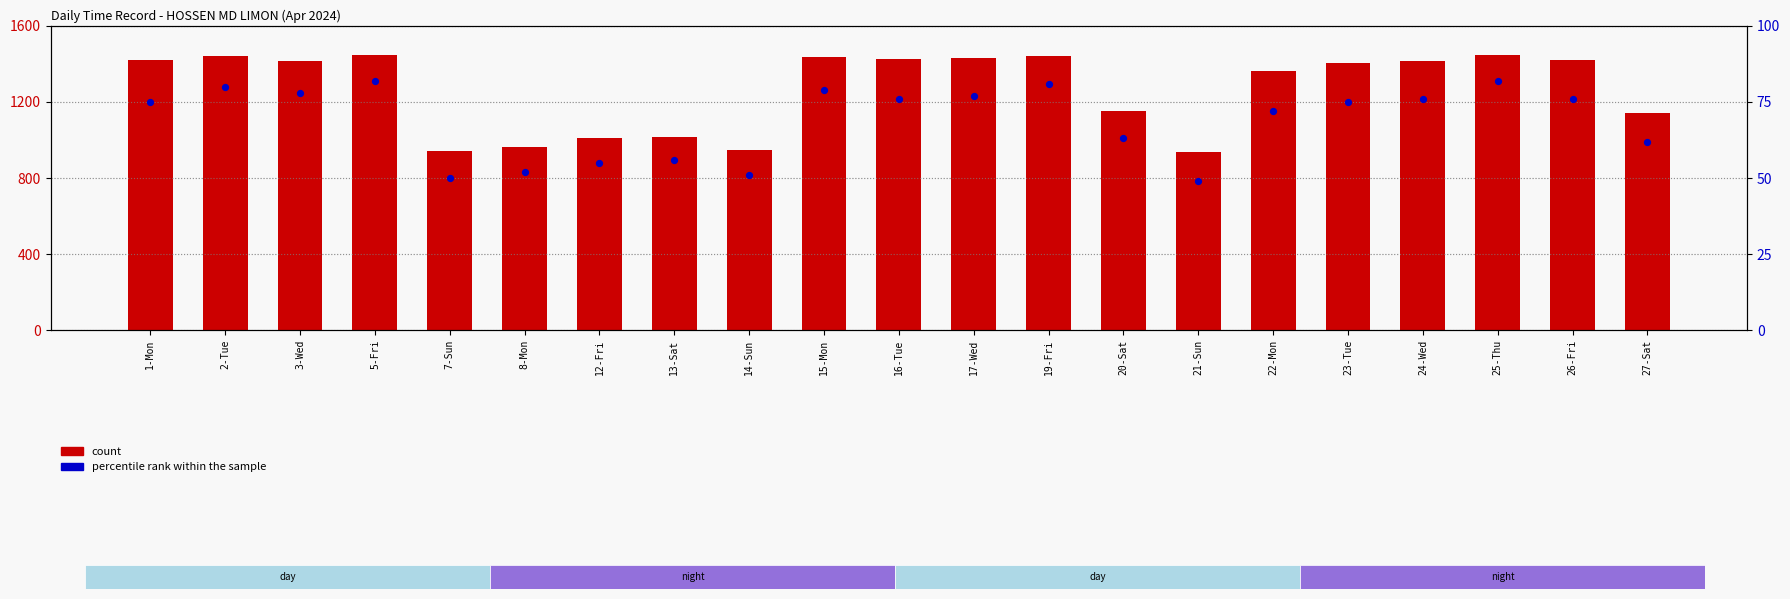

What is the total value across all series at 22-Mon?

1436.0